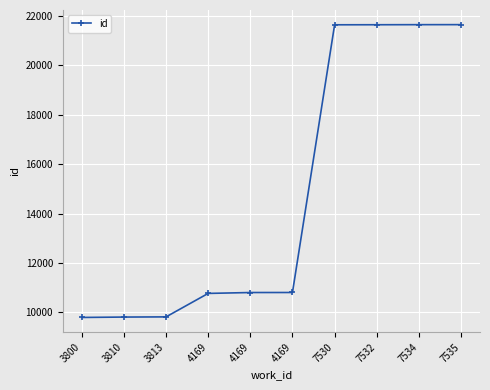

What is the value of the 6th point from the left?

10768